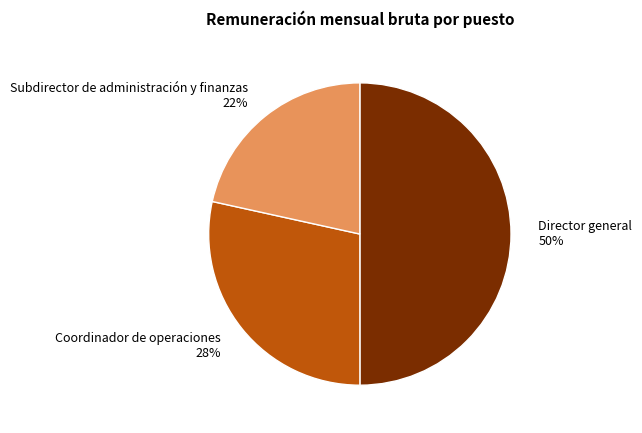

True or false: Subdirector de administración y finanzas accounts for 28% of the total.

False